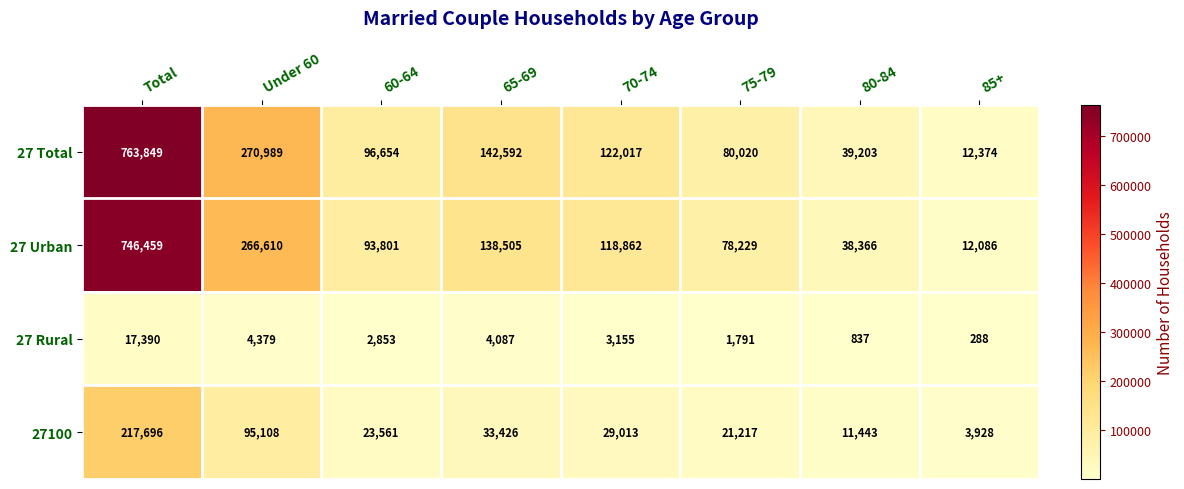

The 27 Rural series shows 2853 at 60-64. True or false?

True